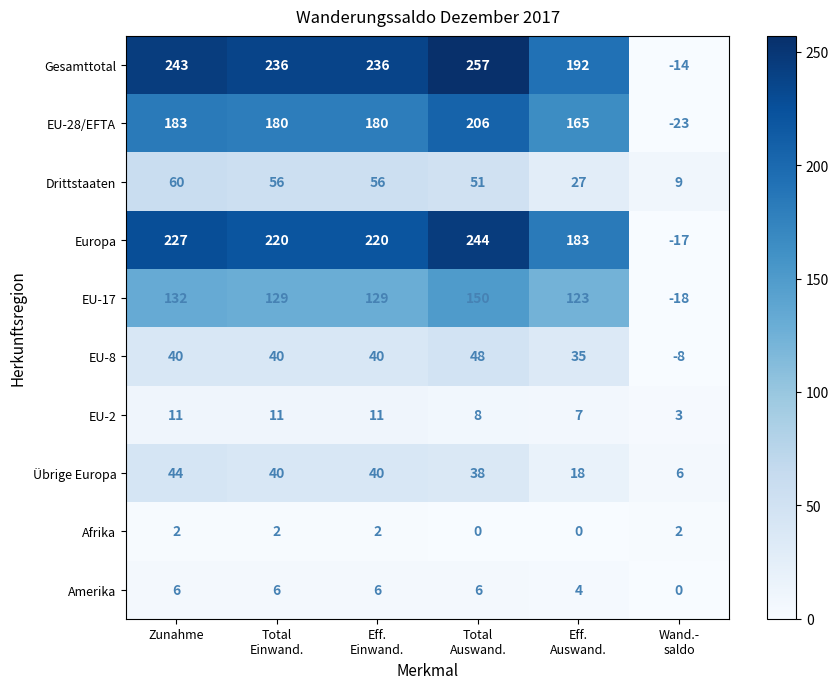

What is the minimum value shown in the chart?

-23